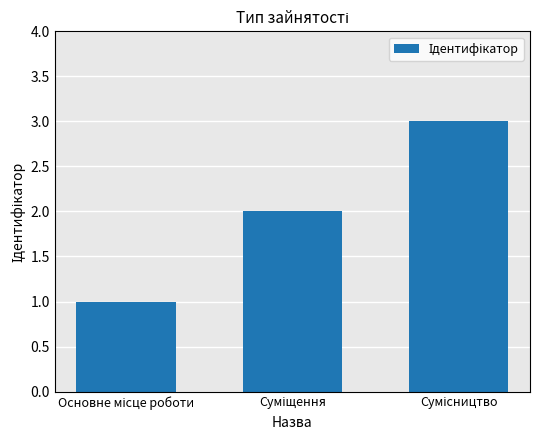

What is the average value?

2